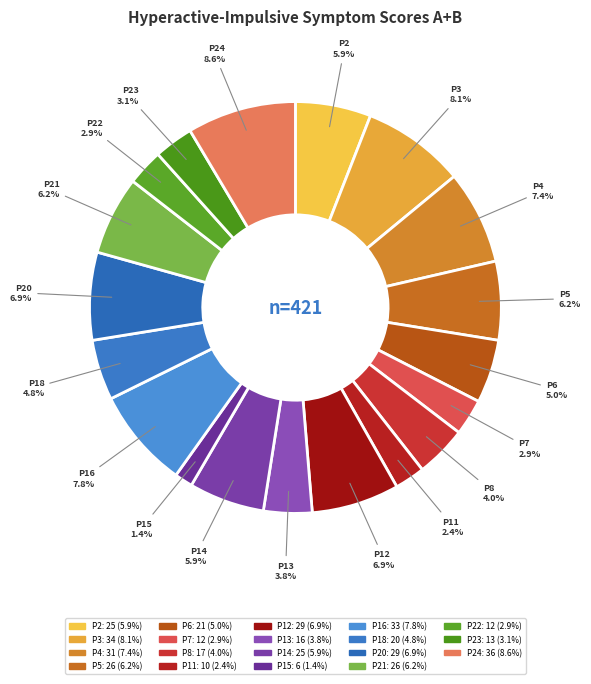

Count the number of slices in the pie.

19